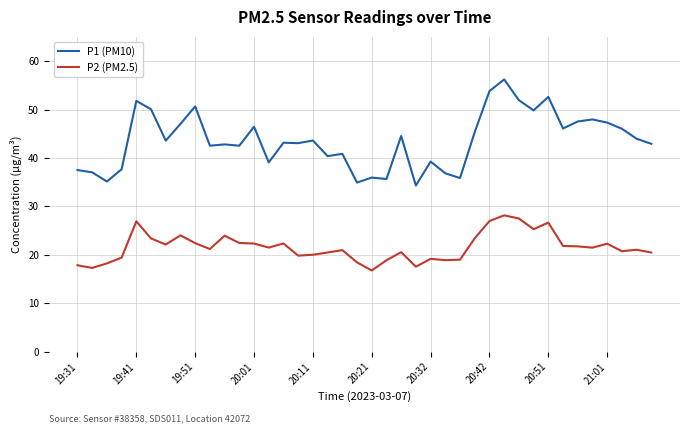

True or false: P2 (PM2.5) and P1 (PM10) intersect in this chart.

False